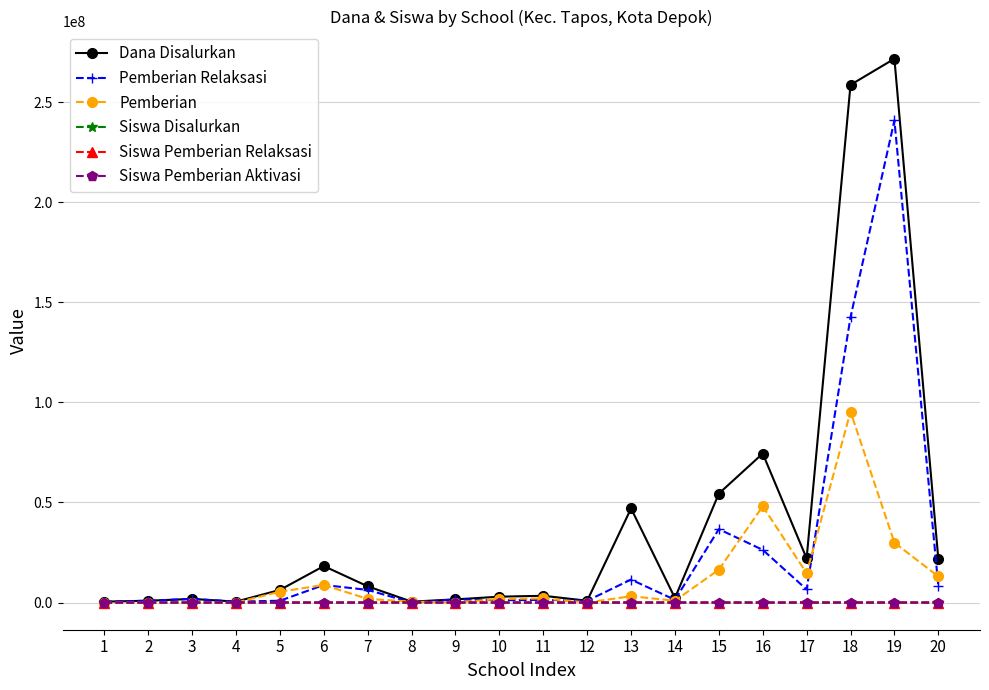

What is the average value of the Dana Disalurkan series?

39903750